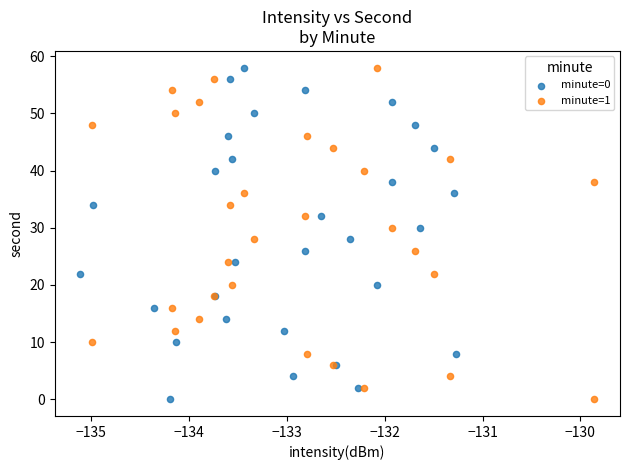

What are all the series names shown in the legend?

minute=0, minute=1